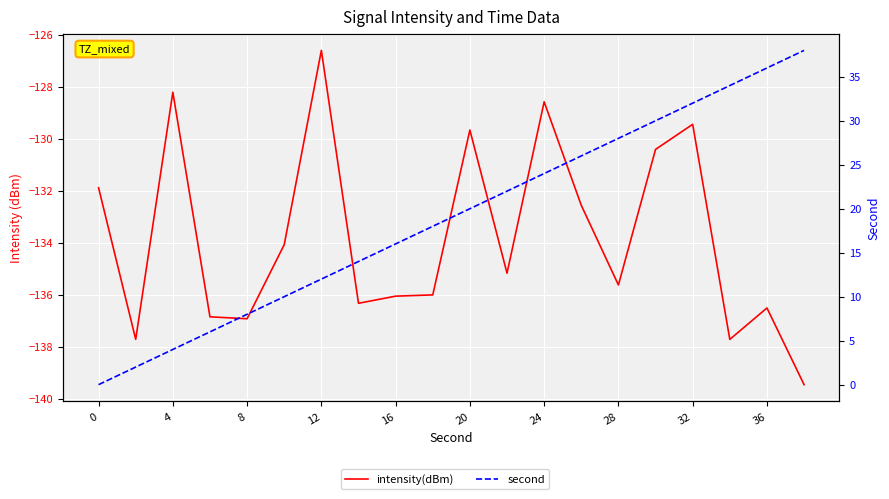

True or false: second has more than 1 points higher than both neighbors.

False